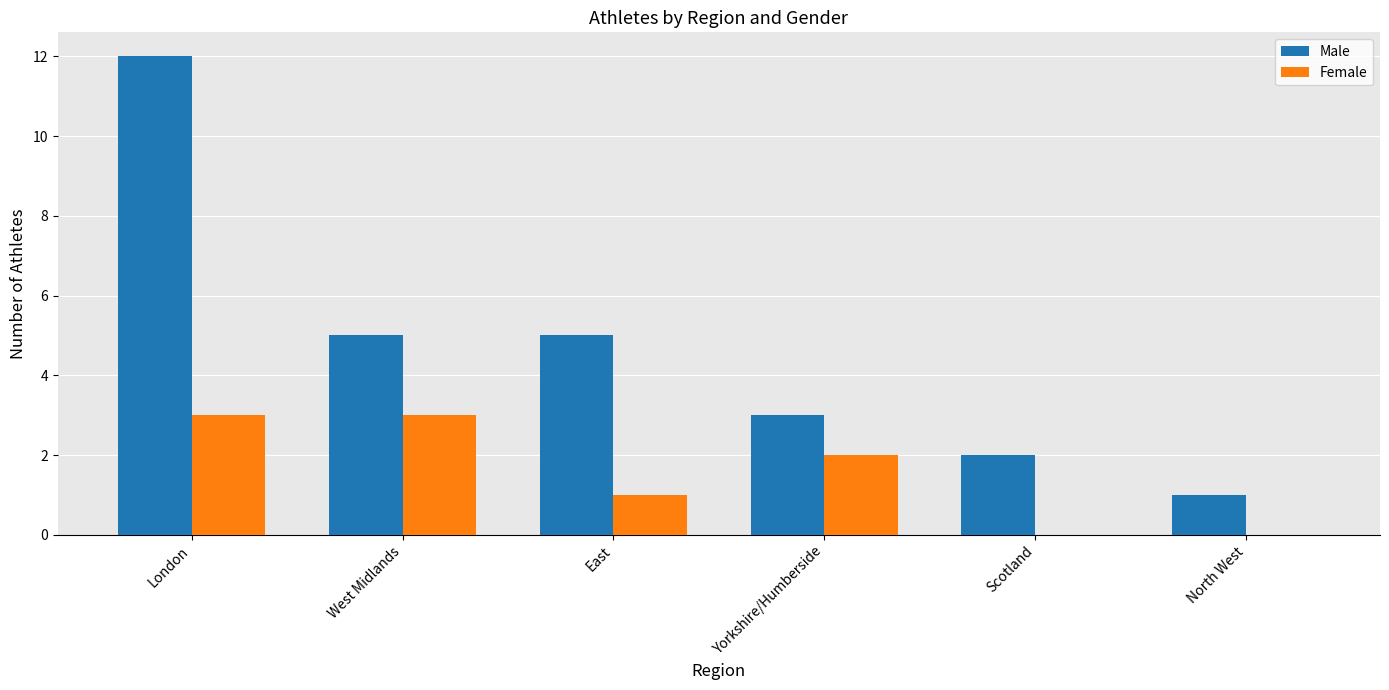

What value does the Female series have at East?

1